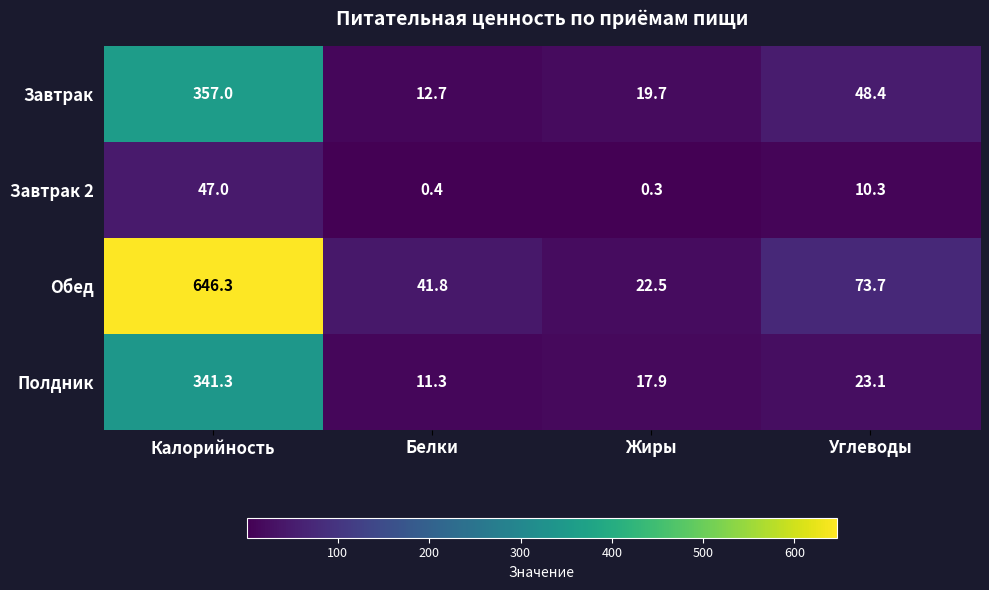

Reading left to right, transcribe all the data shown in this chart.

Завтрак: 357.0	12.7	19.7	48.4
Завтрак 2: 47.0	0.4	0.3	10.3
Обед: 646.3	41.8	22.5	73.7
Полдник: 341.3	11.3	17.9	23.1